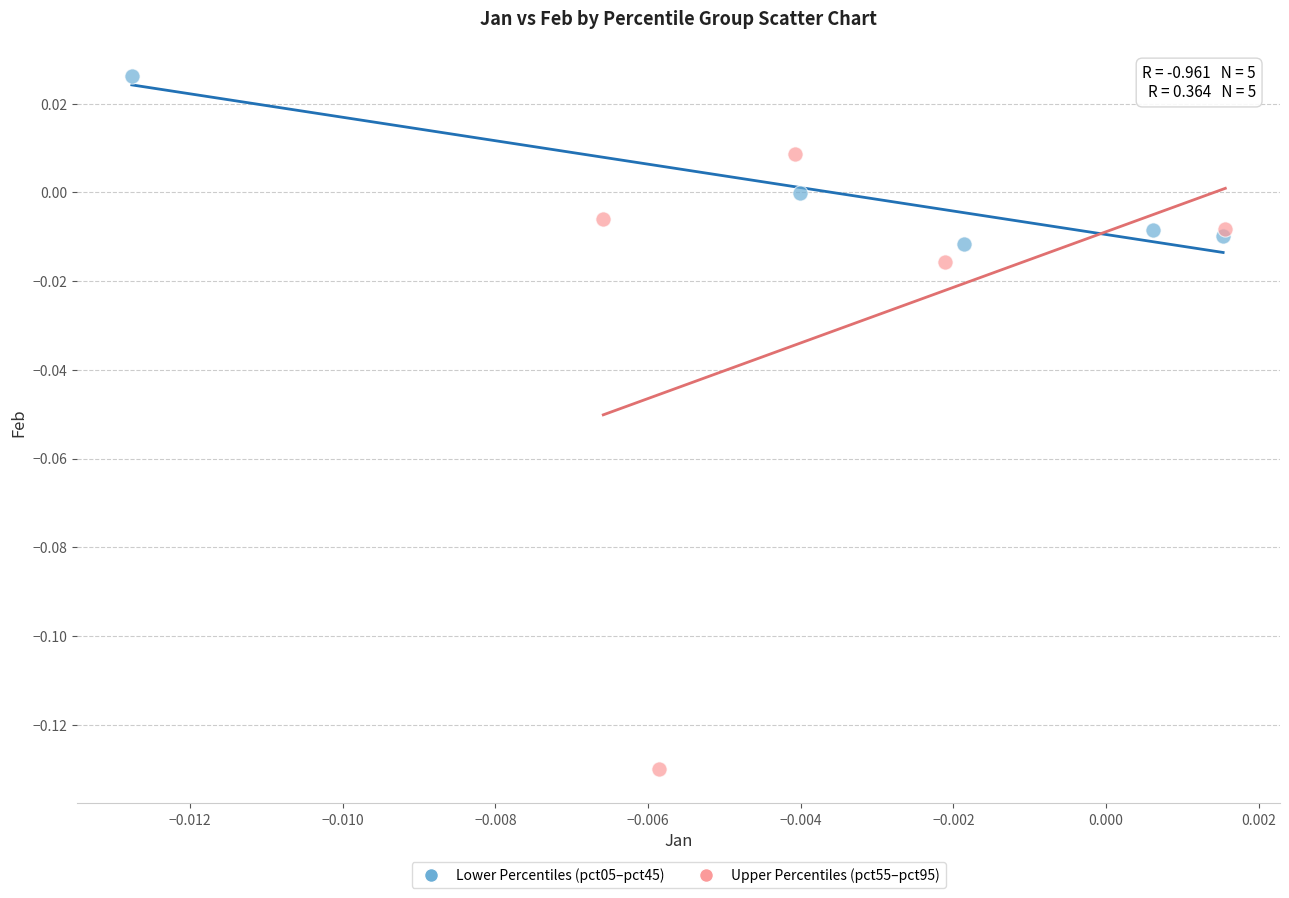

Which series reaches the minimum Y coordinate?

Upper Percentiles (pct55–pct95)